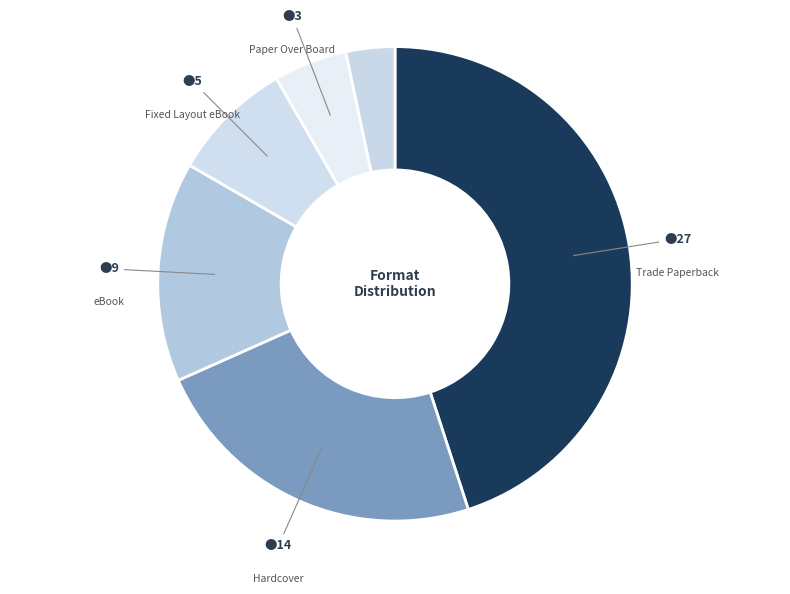

Which category has the smallest portion of the pie?

Other